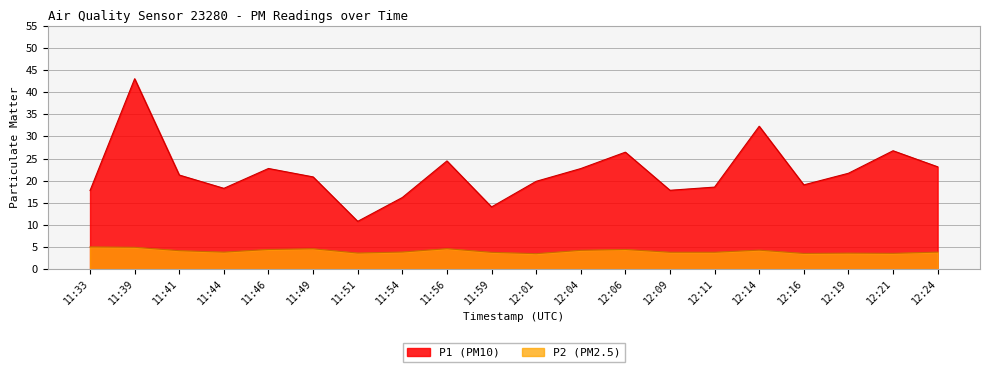

True or false: P1 and P2 cross at least once.

False